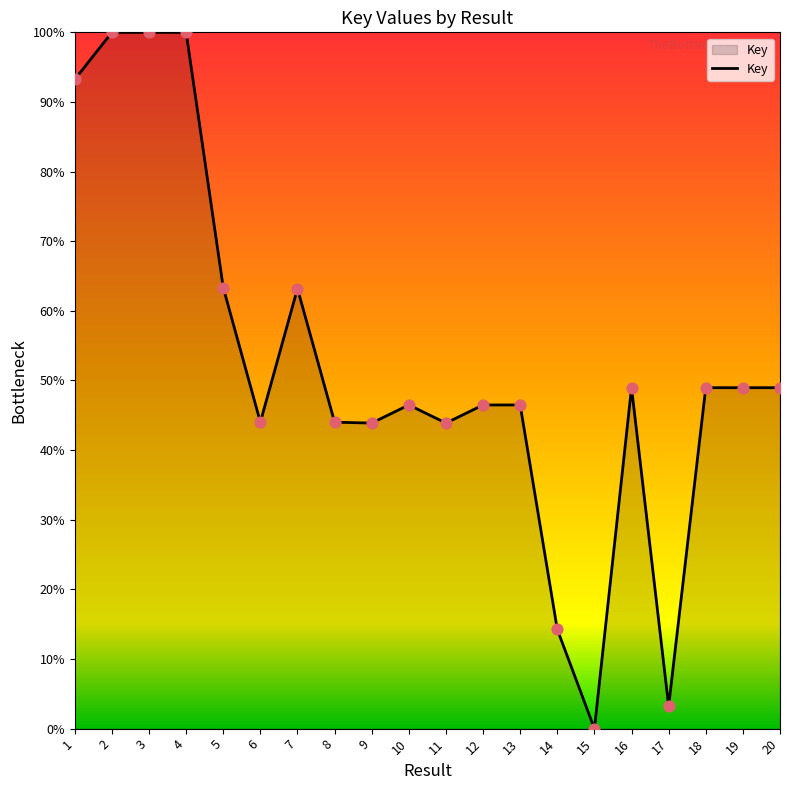

Approximately how many times larger is the value at 14 compared to 19?

0.3